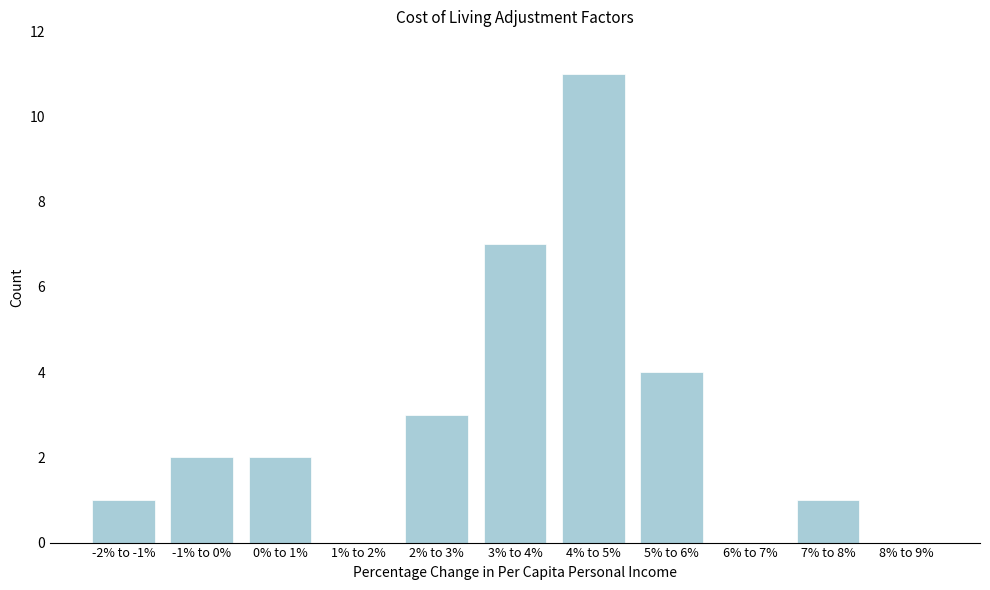

Reading right to left, list all the values displayed in this chart.

8% to 9%=0	7% to 8%=1	6% to 7%=0	5% to 6%=4	4% to 5%=11	3% to 4%=7	2% to 3%=3	1% to 2%=0	0% to 1%=2	-1% to 0%=2	-2% to -1%=1